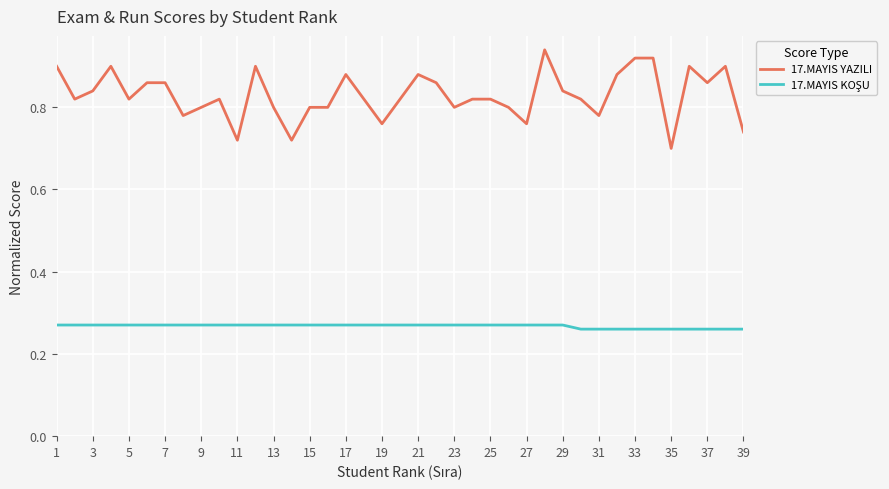

Which series has the largest range (max minus min)?

17.MAYIS YAZILI